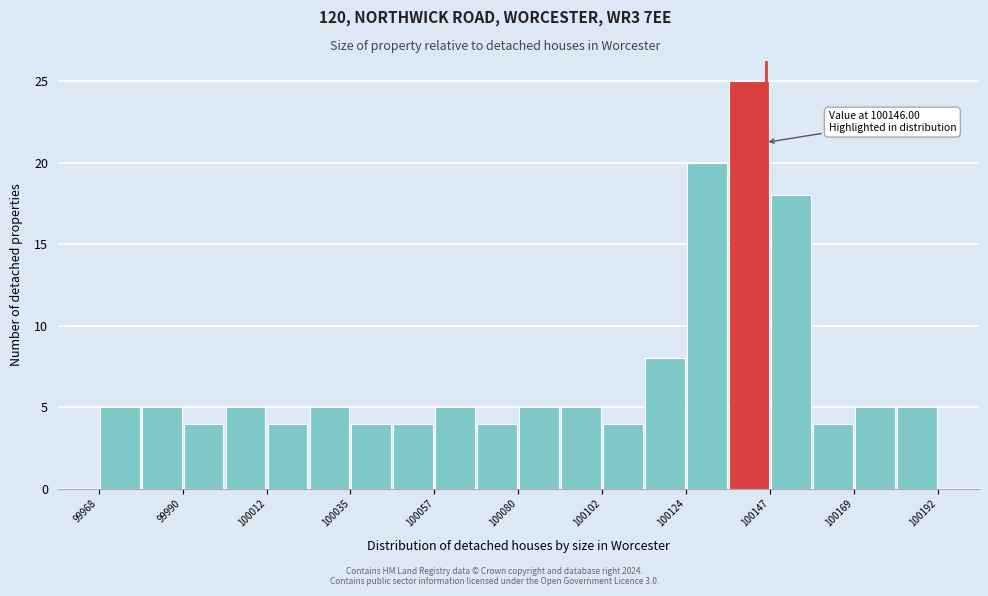

Read against the x-axis, roughly where is the centre of the tallest bar?

100140